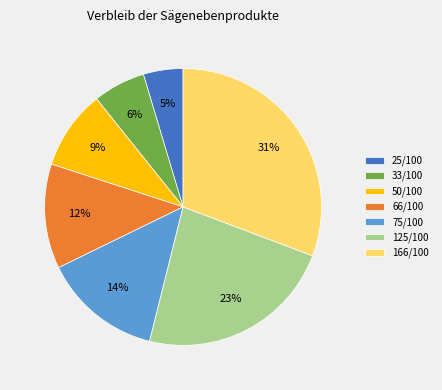

Combined, do 66/100 and 125/100 account for over 50%?

No